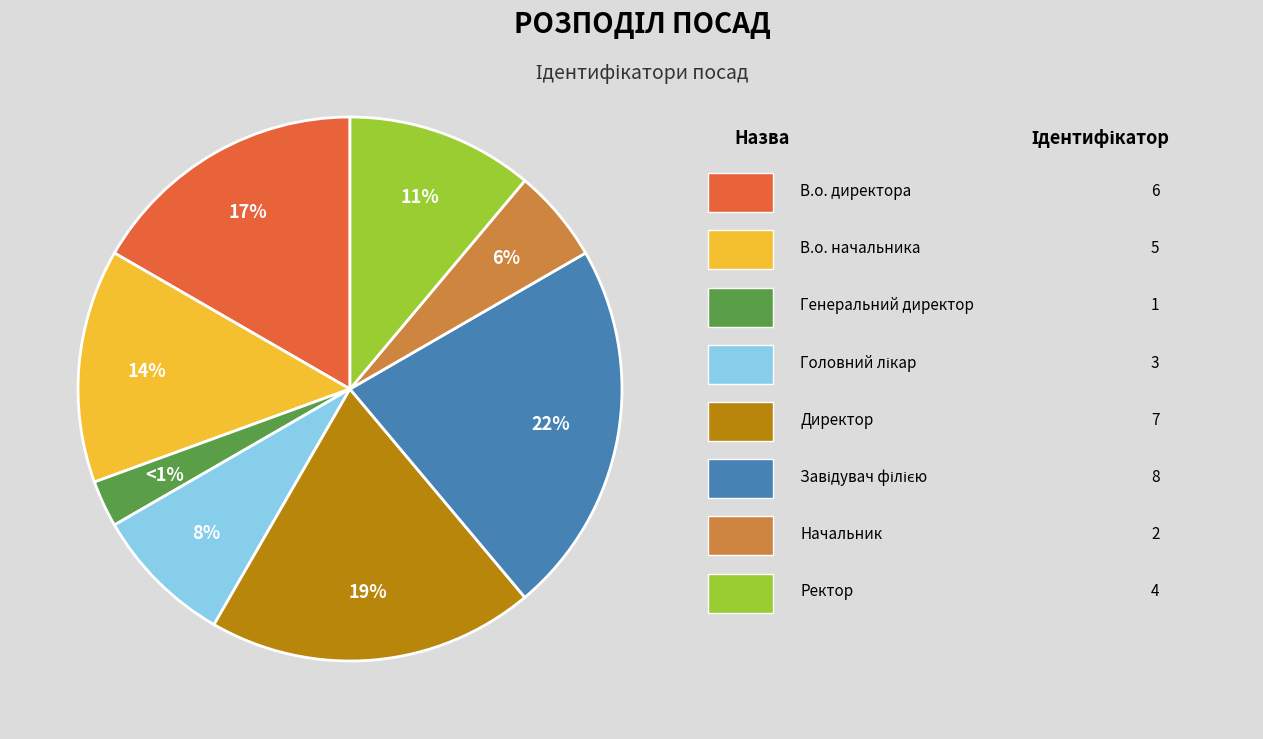

Is it true that Начальник is 6% of the pie?

True